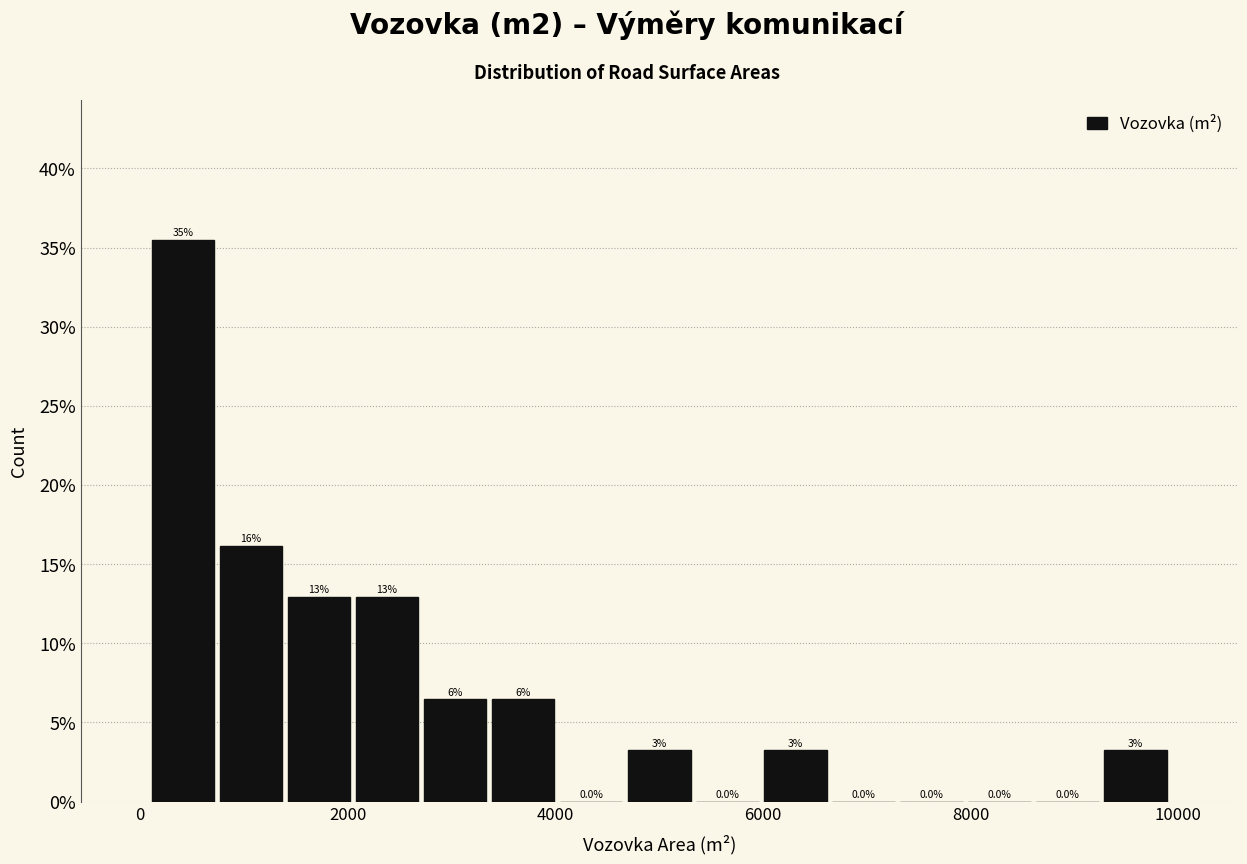

Around what value on the x-axis is the tallest bar? Give the approximate position of its centre, as read against the axis.

400